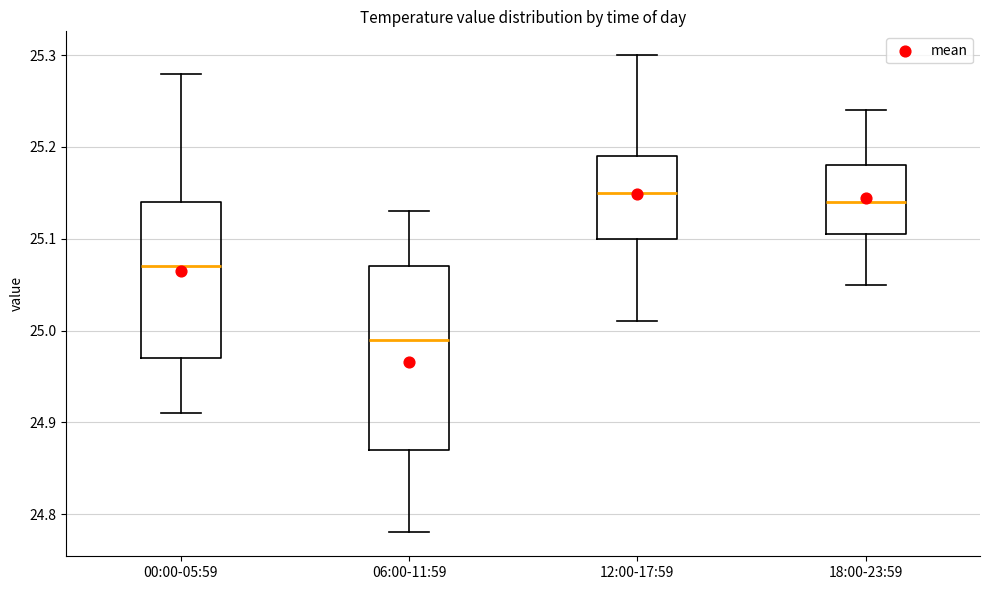

Where does the lower whisker of the box for 00:00-05:59 end on the y-axis? The values are not printed on the chart, so give them approximately, as read against the axis.

24.91